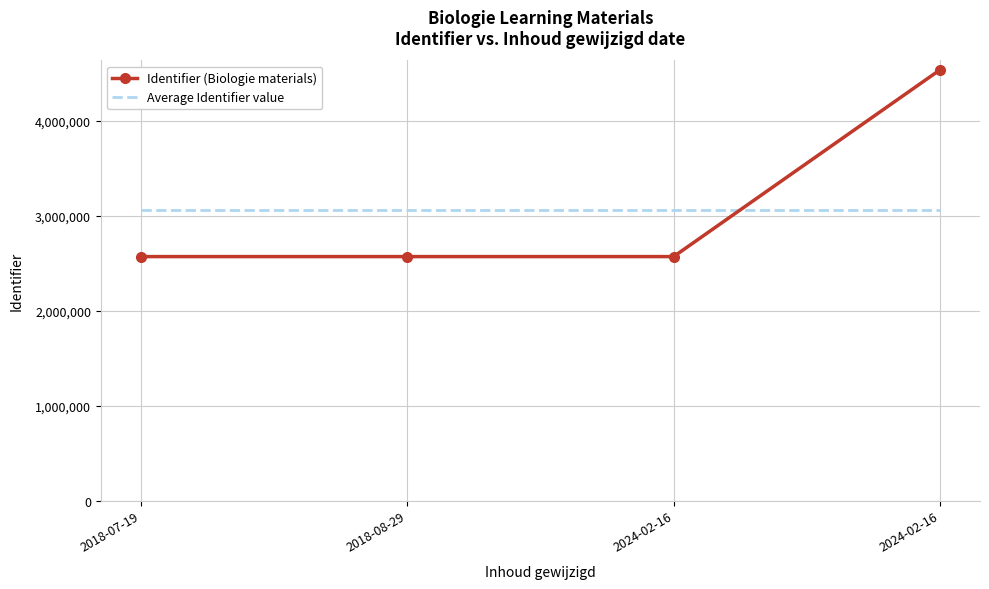

Reading left to right, transcribe all the data shown in this chart.

Identifier (Biologie materials): 2018-07-19=2568451.0	2018-08-29=2568445.0	2024-02-16=2568432.0	2024-02-16=4535181.0
Average Identifier value: 2018-07-19=3060127.2	2018-08-29=3060127.2	2024-02-16=3060127.2	2024-02-16=3060127.2